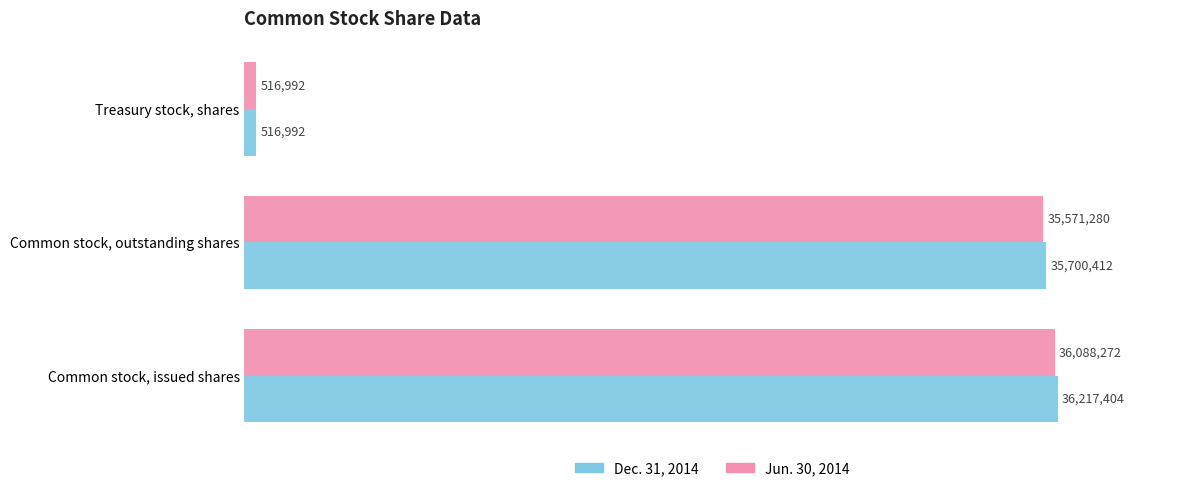

What are all the series names shown in the legend?

Dec. 31, 2014, Jun. 30, 2014